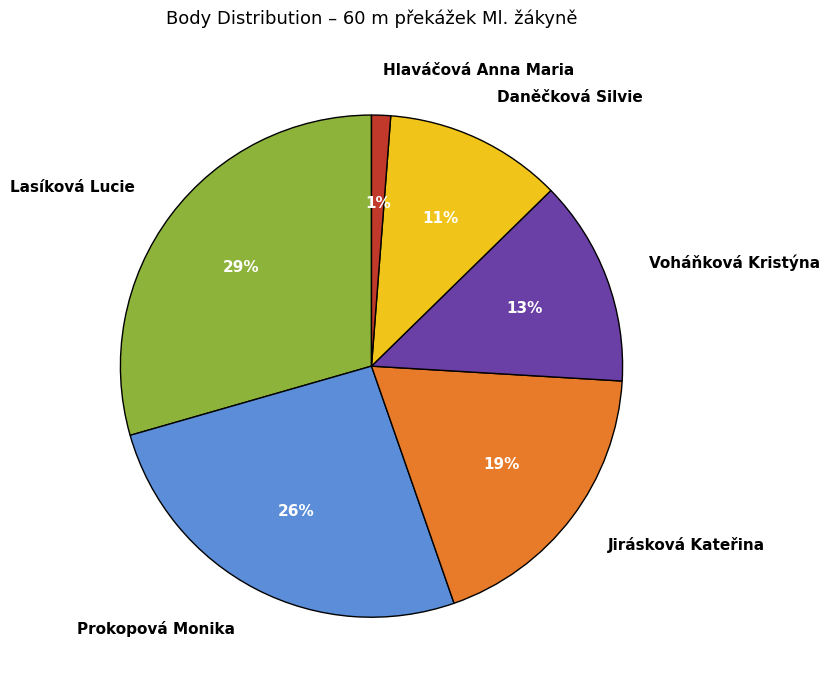

True or false: Hlaváčová Anna Maria accounts for 1% of the total.

True